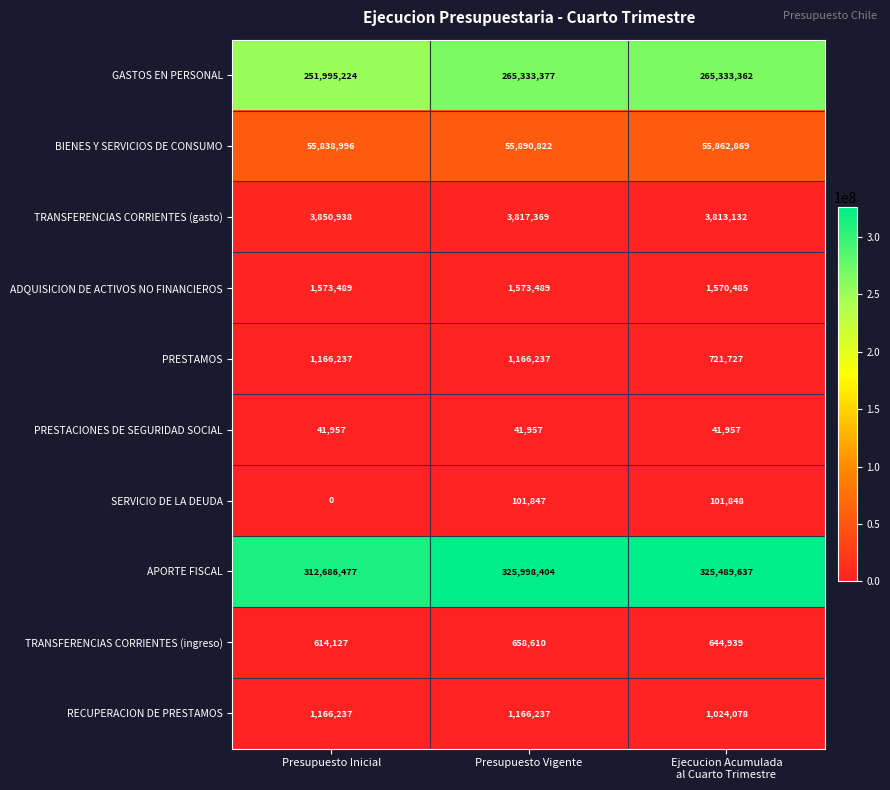

At how many categories does at least one series exceed 116191100?

3